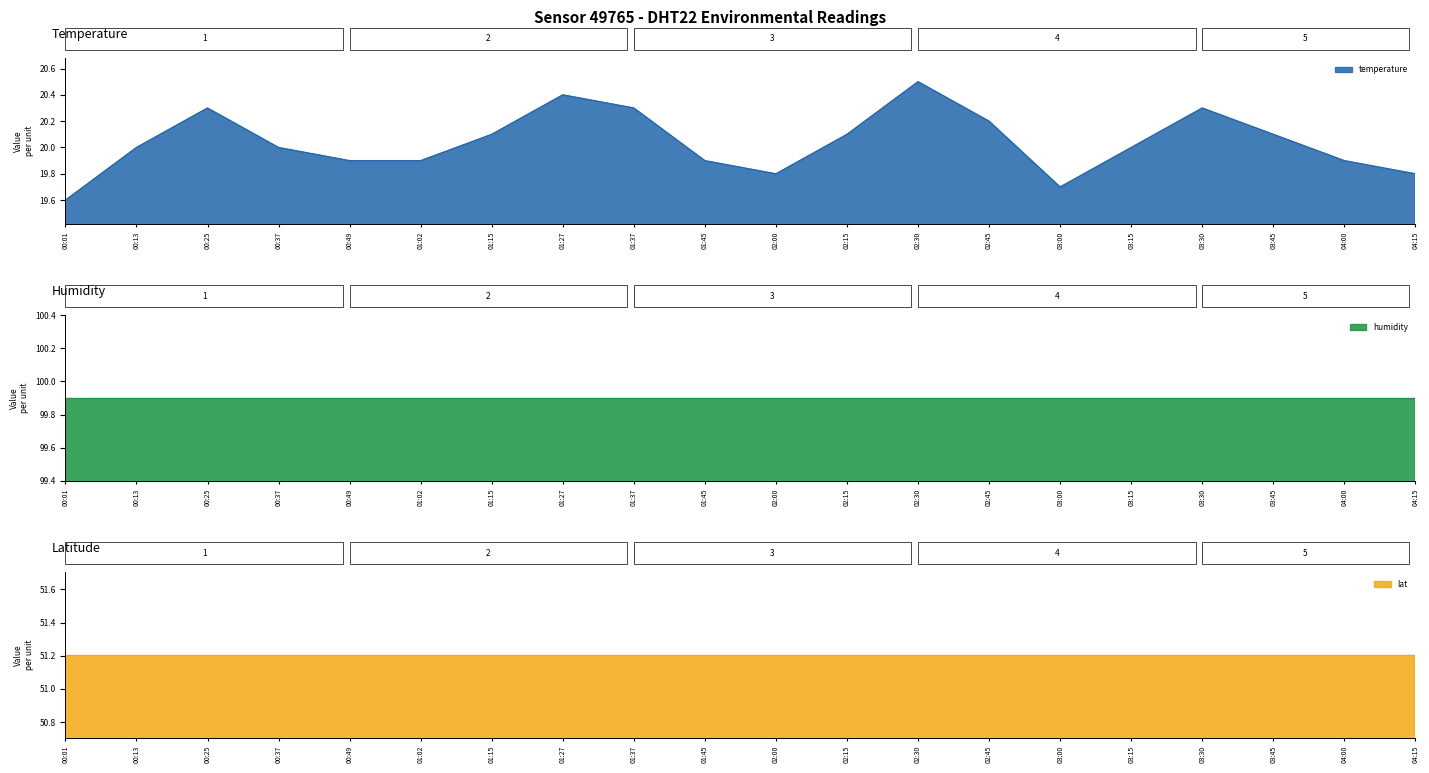

Which series has the largest total across all categories?

humidity